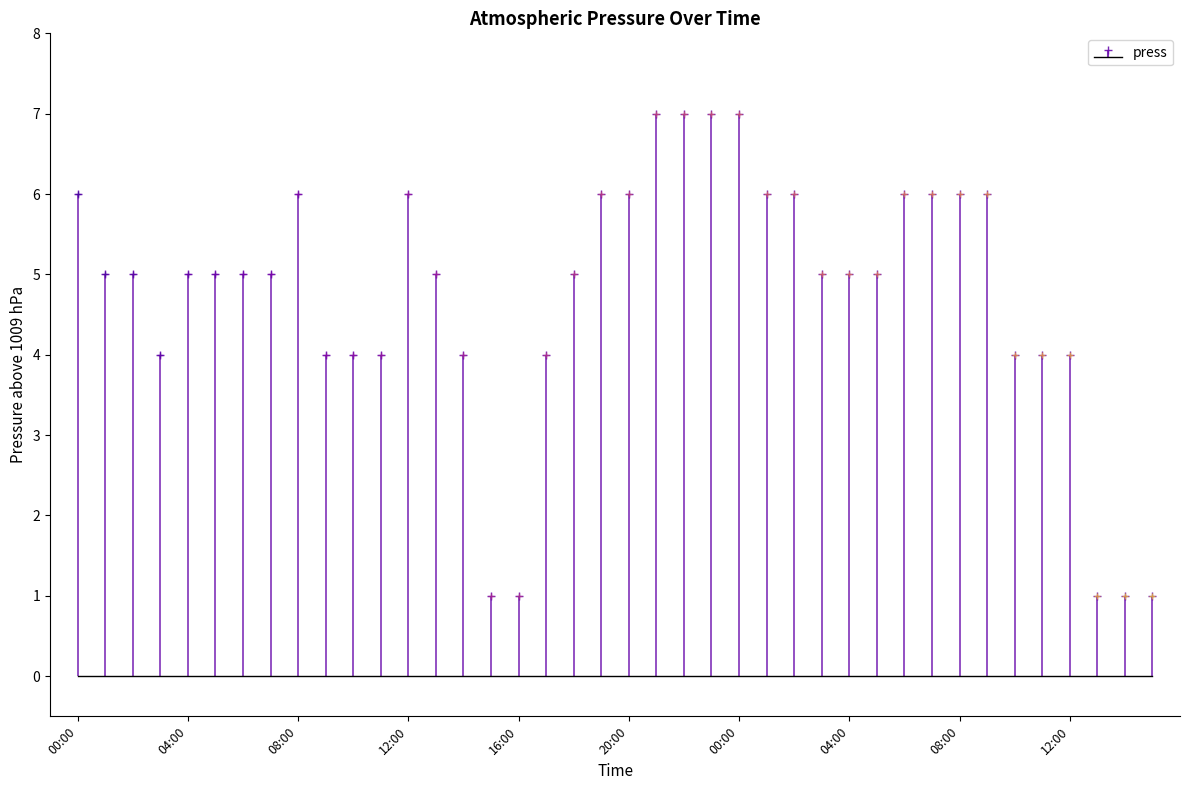

What is the ratio of the value at 01:00 to the value at 13:00?

1.0